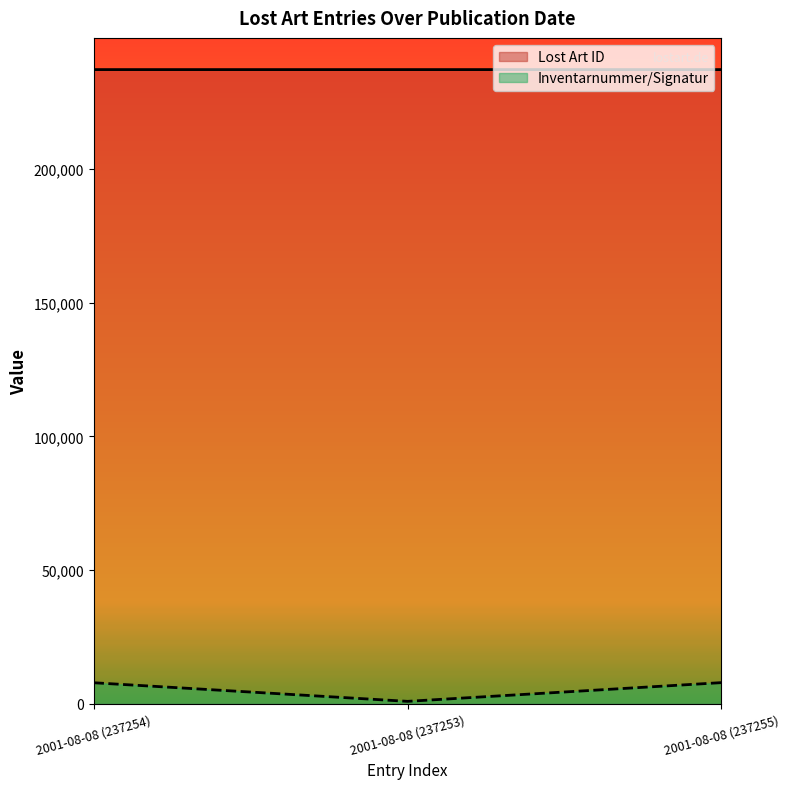

Reading left to right, extract all data points from this chart.

Lost Art ID: 2001-08-08 (237254)=237254	2001-08-08 (237253)=237253	2001-08-08 (237255)=237255
Inventarnummer/Signatur: 2001-08-08 (237254)=7828	2001-08-08 (237253)=863	2001-08-08 (237255)=7868